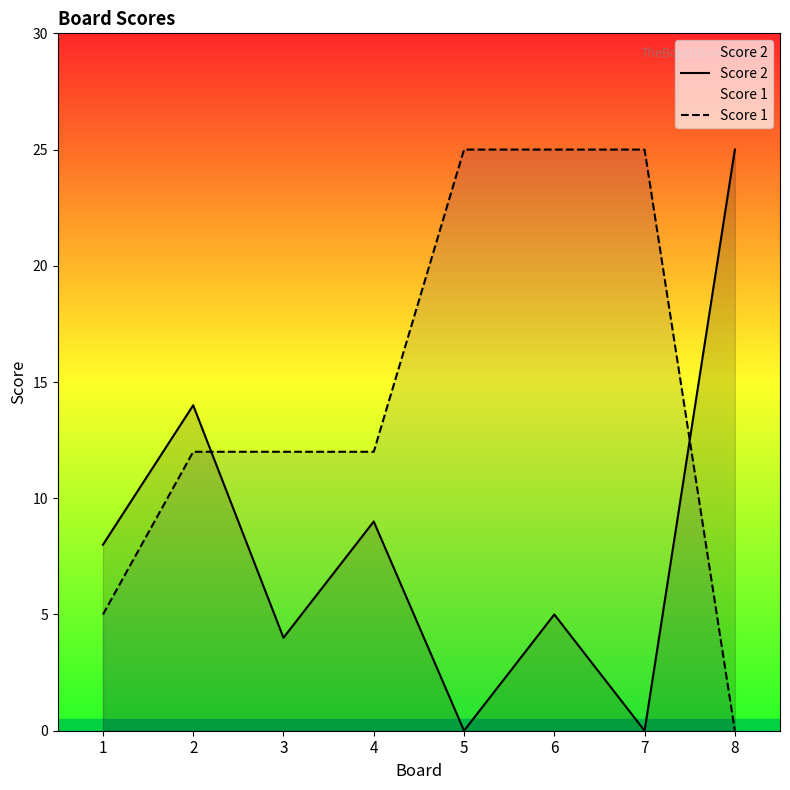

How many intersections are there between Score 2 and Score 1?

2